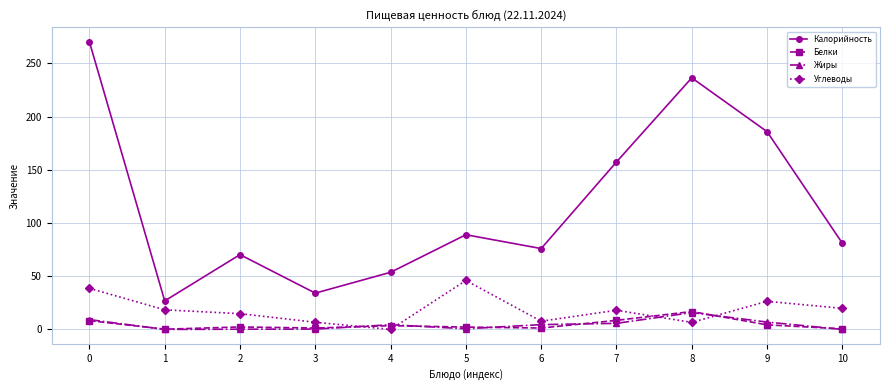

What is the value of the Белки point at the 3rd from the left?

2.3